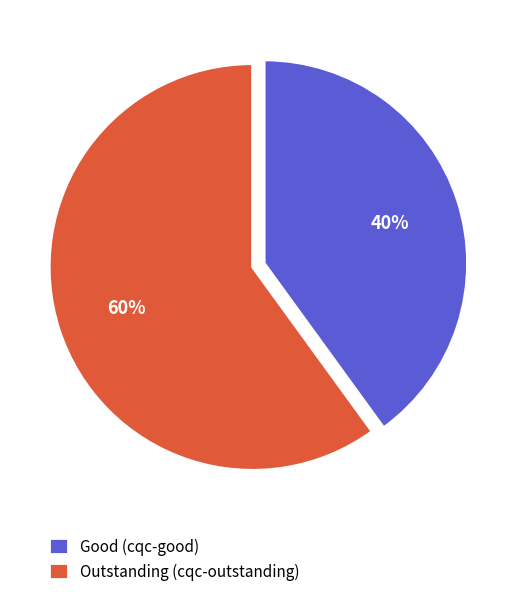

Which category has the biggest portion of the pie?

Outstanding (cqc-outstanding)